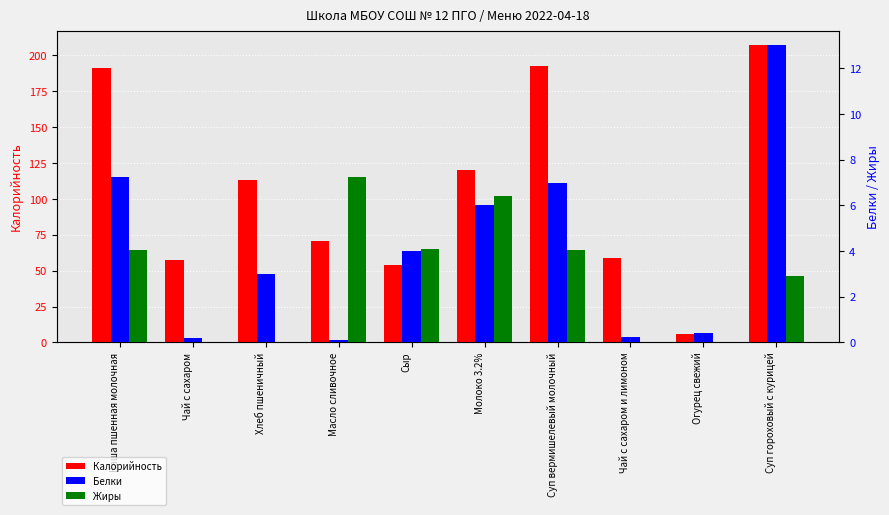

At how many categories does at least one series exceed 50?

9